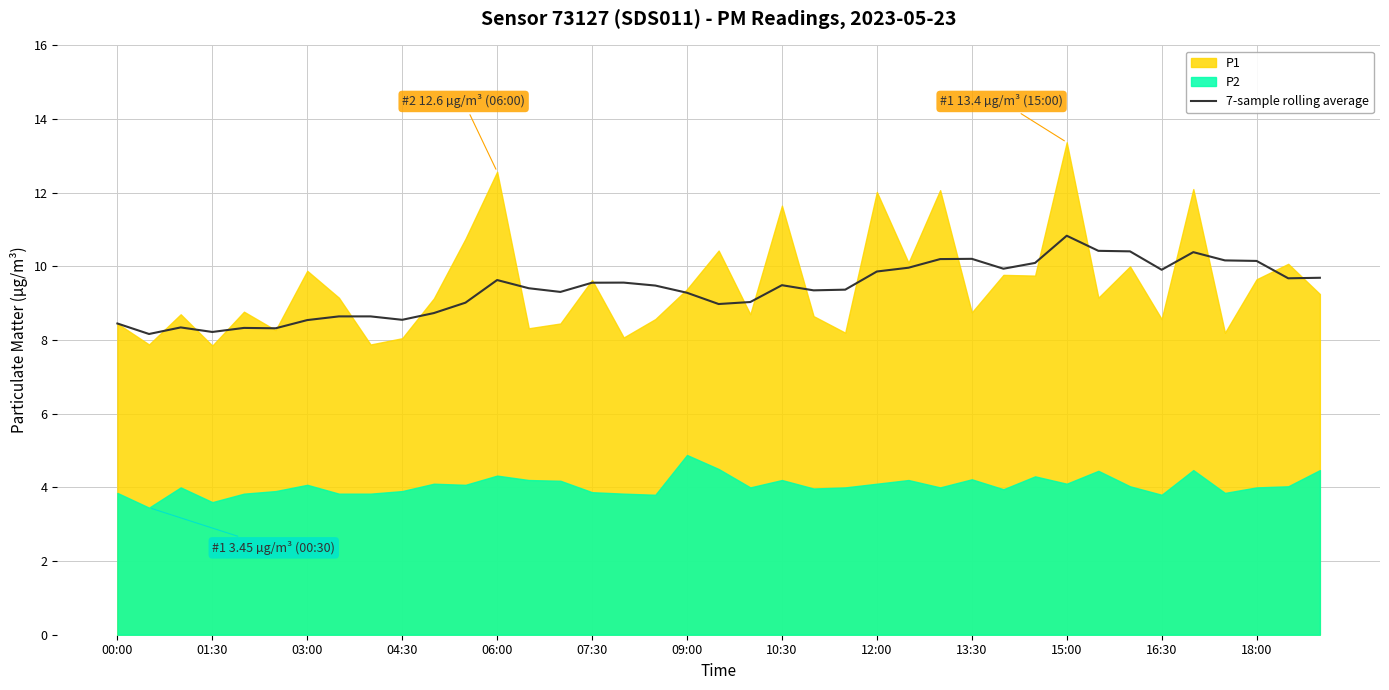

The value of 7-sample rolling average at 12:00 is 9.9. True or false?

True